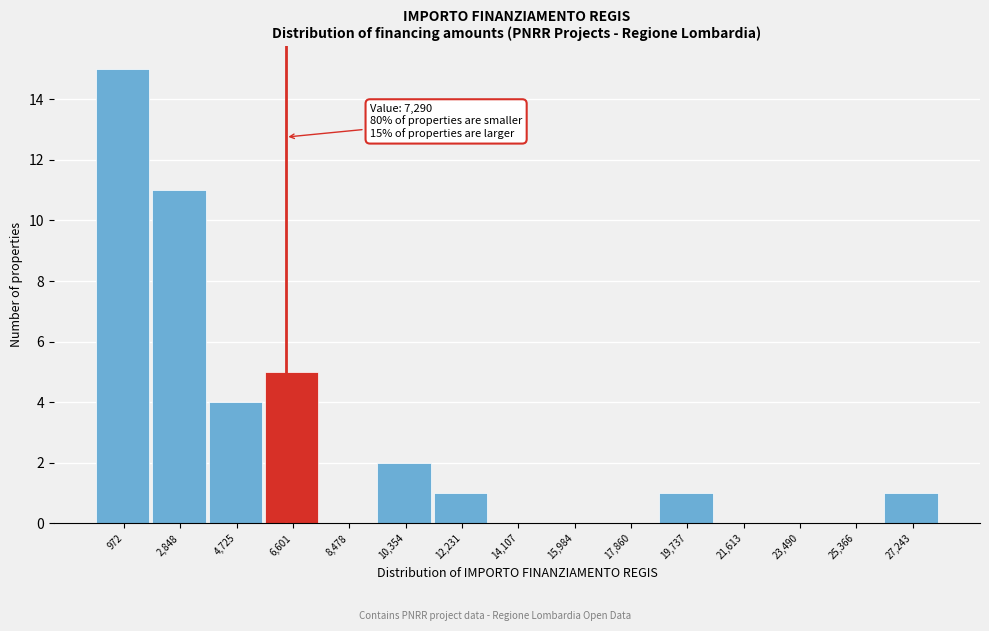

Reading left to right, what are all the values shown in this chart?

972=15	2,848=11	4,725=4	6,601=5	8,478=0	10,354=2	12,231=1	14,107=0	15,984=0	17,860=0	19,737=1	21,613=0	23,490=0	25,366=0	27,243=1